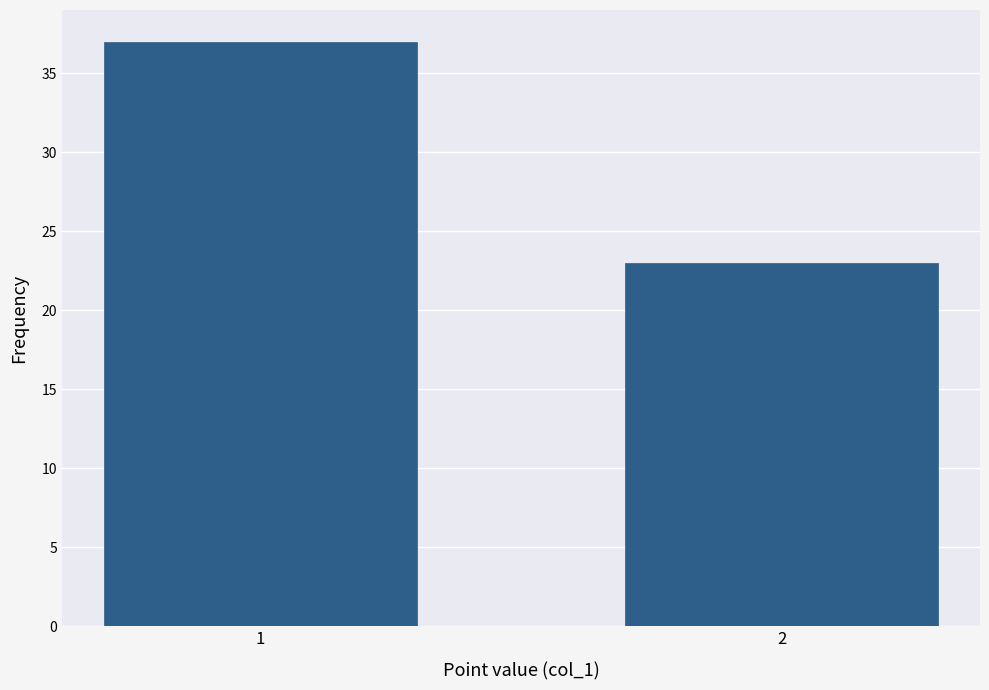

Reading right to left, what are all the values shown in this chart?

2=23	1=37